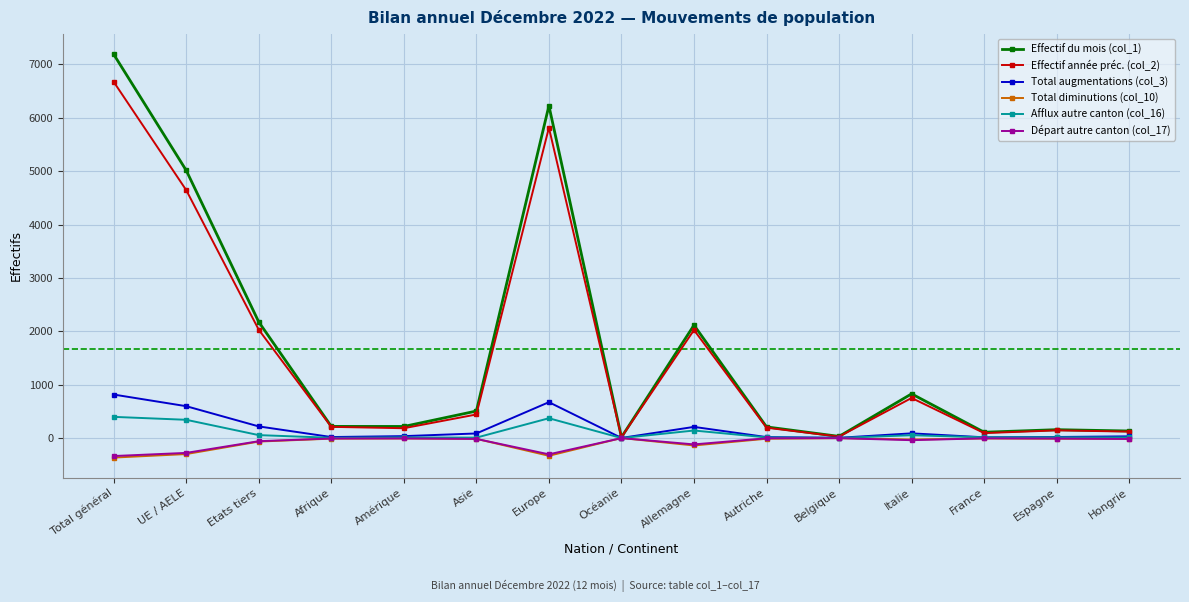

True or false: Départ autre canton (col_17) has more than 1 points higher than both neighbors.

True